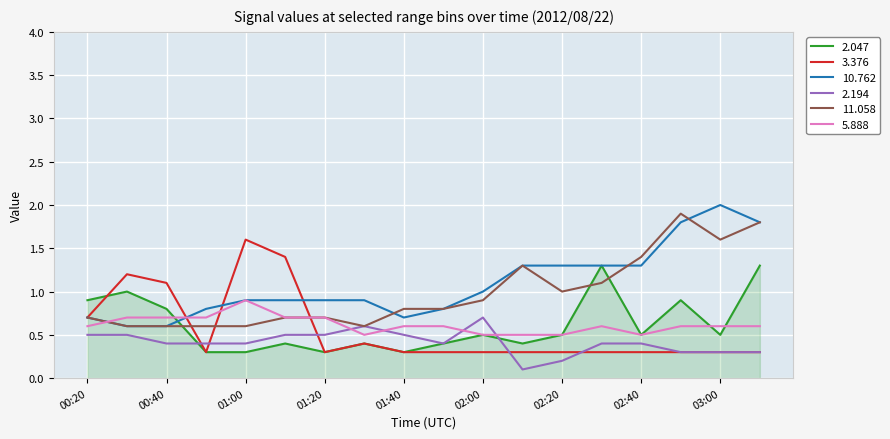

What is the lowest value of the 10.762 series?

0.6